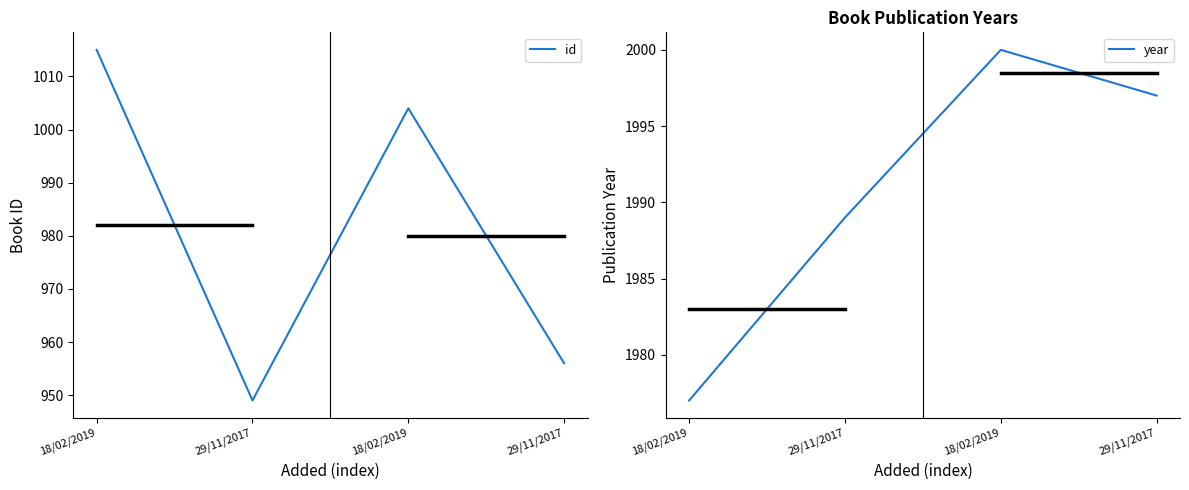

What is the total value across all series at 18/02/2019?

2992